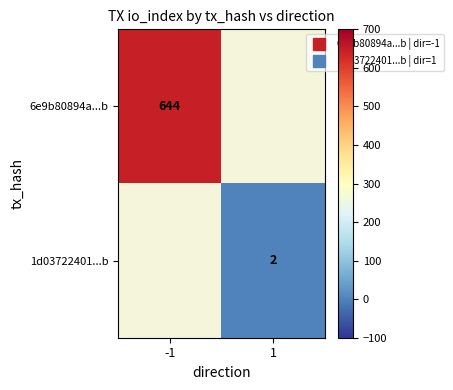

Where is 6e9b80894a...b nearest to the value 644?

-1